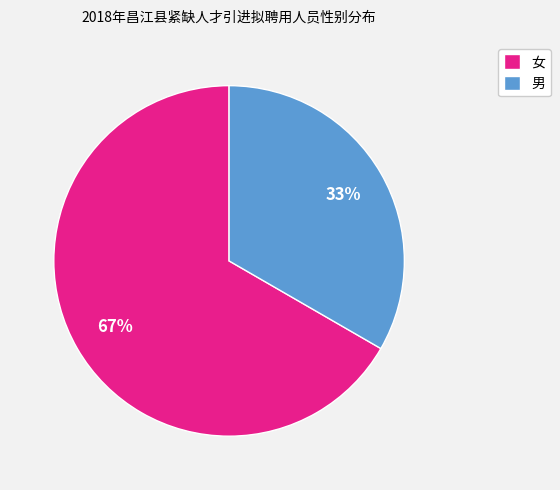

The 女 slice represents 67% of the pie. True or false?

True